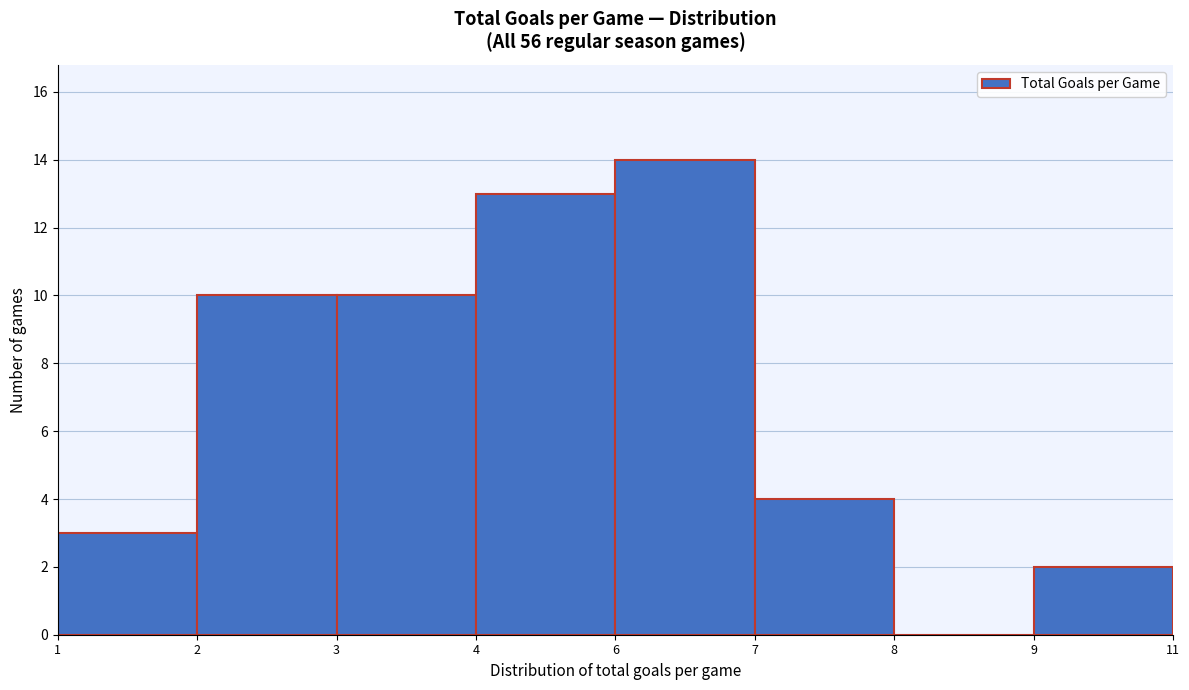

Reading left to right, transcribe all the data shown in this chart.

1=3	2=10	3=10	4=13	6=14	7=4	8=0	9=2